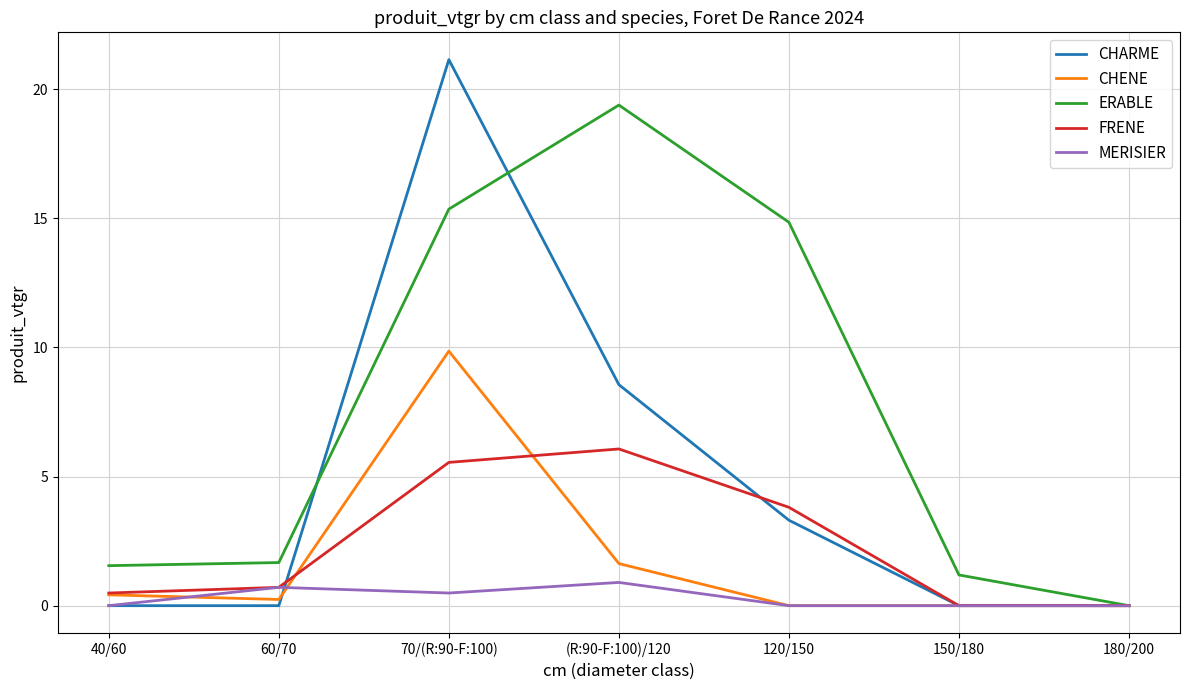

Is this an area chart (filled region under the line)?

No